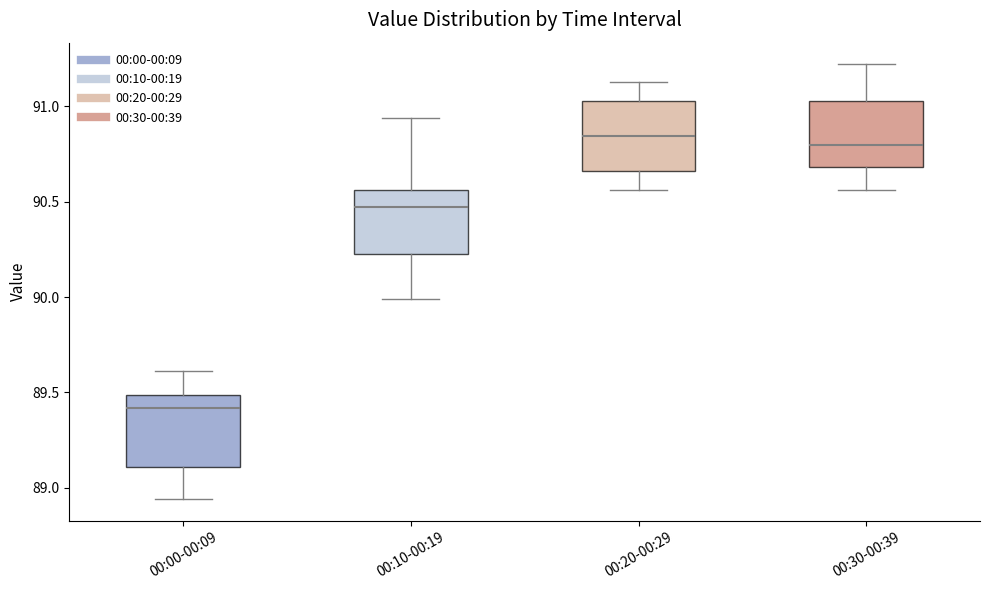

Reading left to right, read every box against the y-axis: the position of its median line, the range the box covers, and the ends of its whiskers. The values are not printed on the chart, so give them approximately, as read against the axis.

00:00-00:09: median 89.40, box 89.10 to 89.50, whiskers 88.95 to 89.60
00:10-00:19: median 90.45, box 90.25 to 90.55, whiskers 90.00 to 90.95
00:20-00:29: median 90.85, box 90.65 to 91.05, whiskers 90.55 to 91.15
00:30-00:39: median 90.80, box 90.70 to 91.05, whiskers 90.55 to 91.20